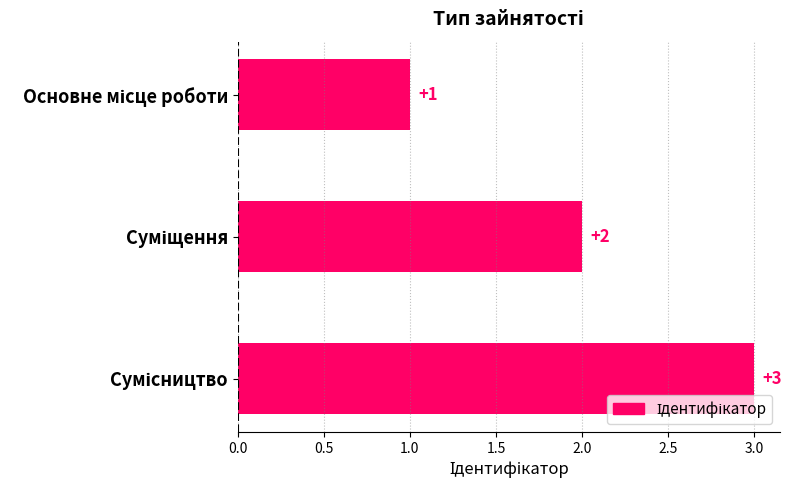

Count the values in the range 1 to 3.

3